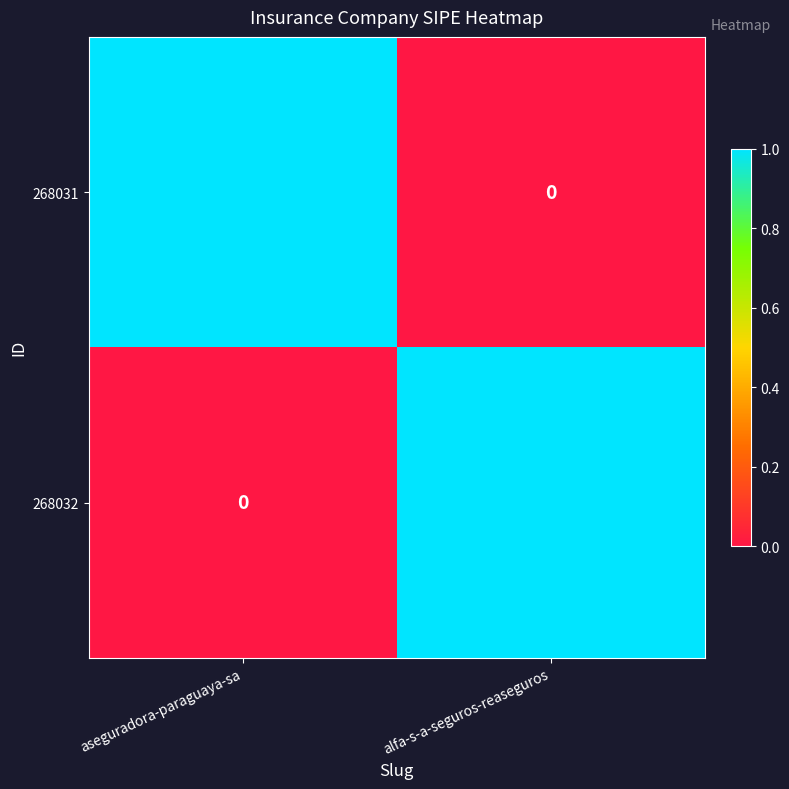

Reading left to right, list all the values displayed in this chart.

268031: aseguradora-paraguaya-sa=1	alfa-s-a-seguros-reaseguros=0
268032: aseguradora-paraguaya-sa=0	alfa-s-a-seguros-reaseguros=1